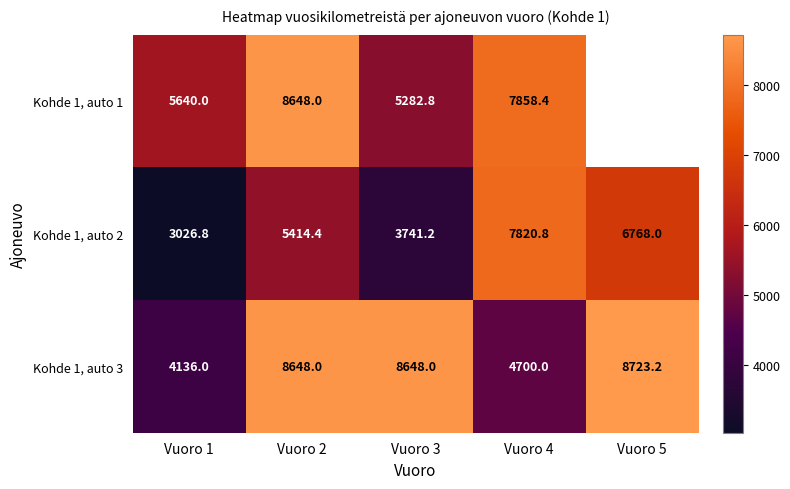

What is the difference between the Kohde 1, auto 1 values at Vuoro 3 and Vuoro 2?

3365.2